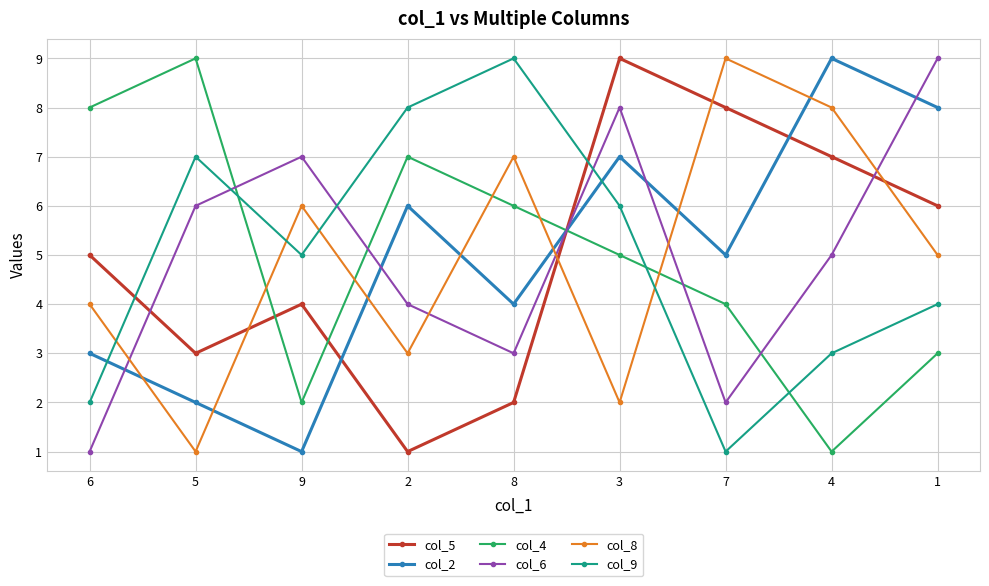

Is it true that col_8 equals 3 at 2?

True